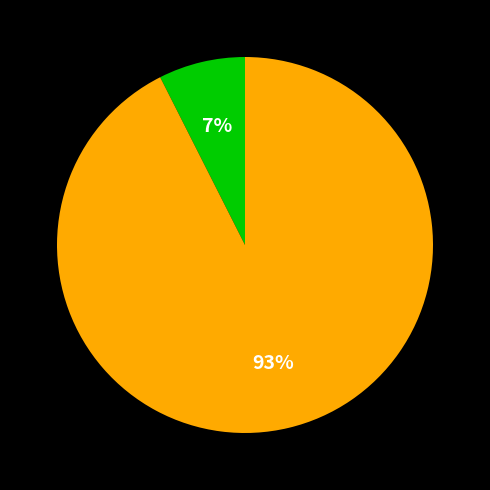

Is there any slice that represents more than half of the pie?

Yes